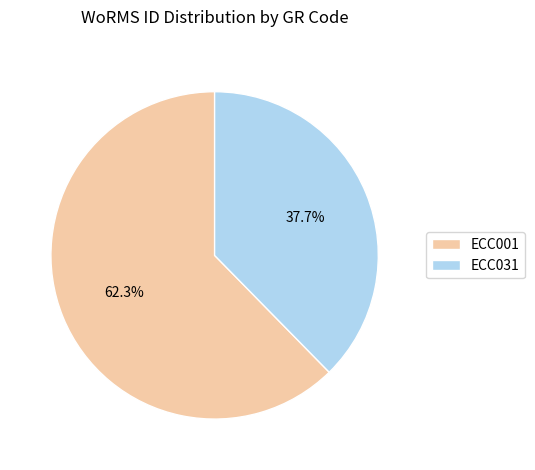

True or false: ECC031 accounts for 38% of the total.

True